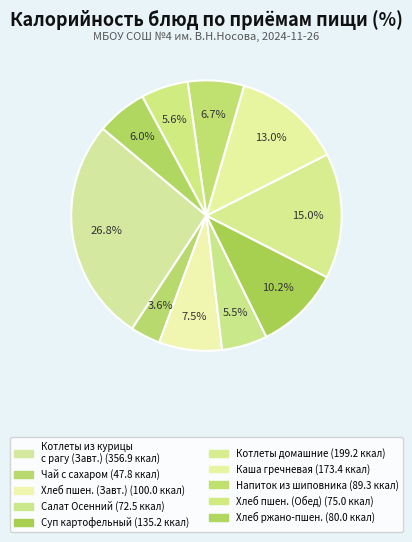

To the nearest percent, what is the average slice percentage?

10%